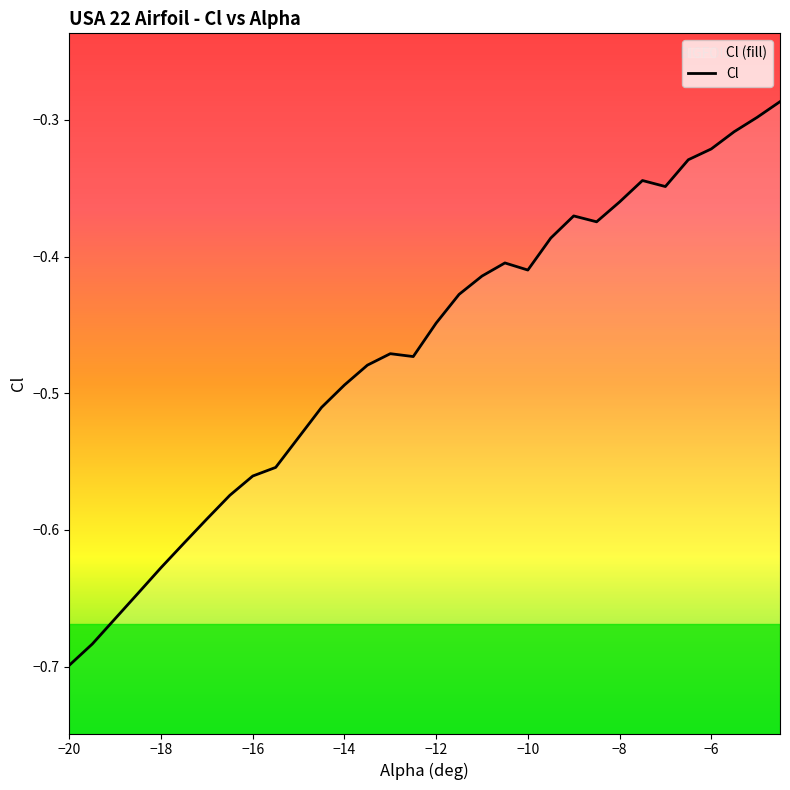

Does the chart display data point markers on the line(s)?

No